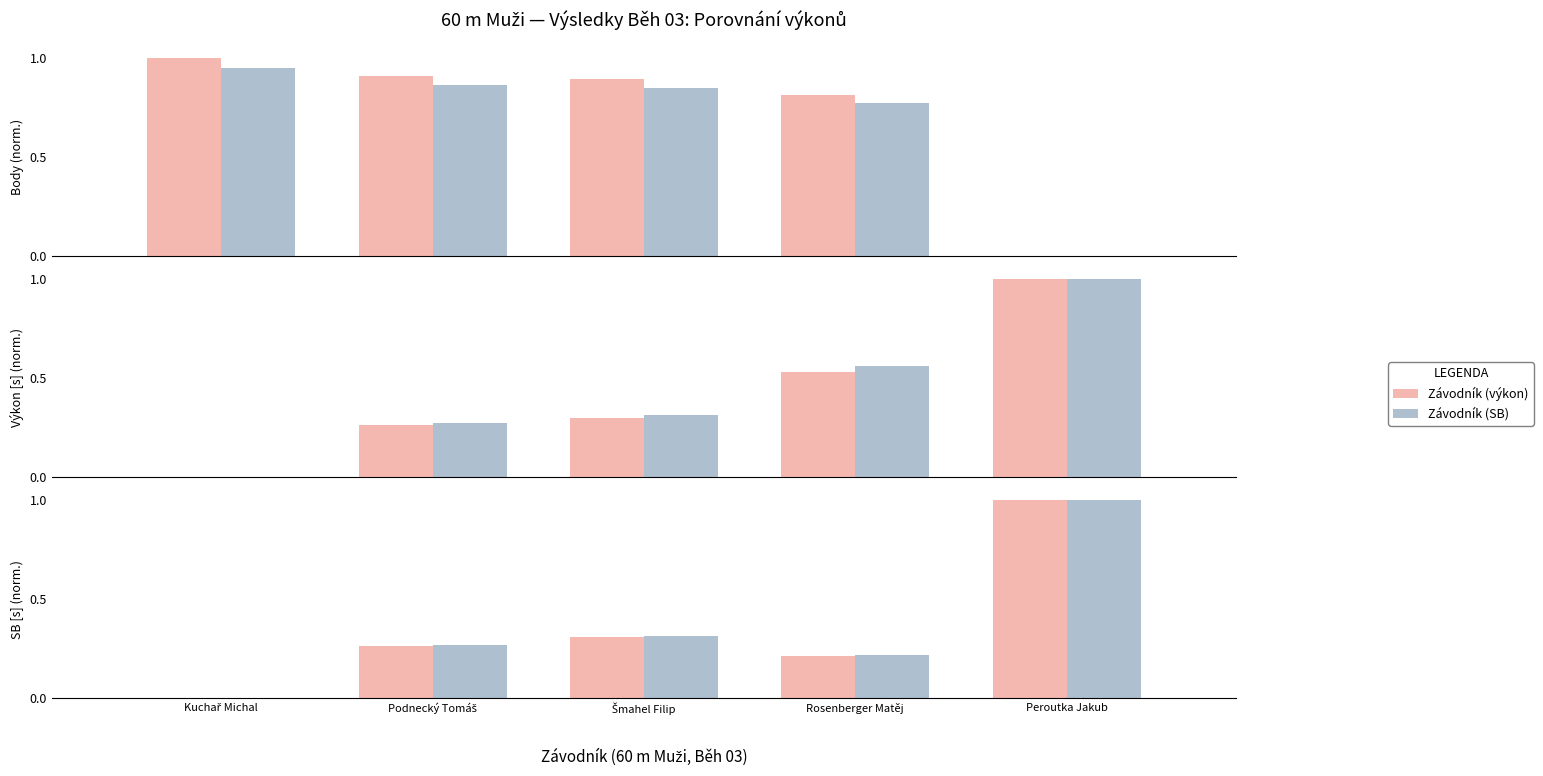

How many groups of bars are there?

5